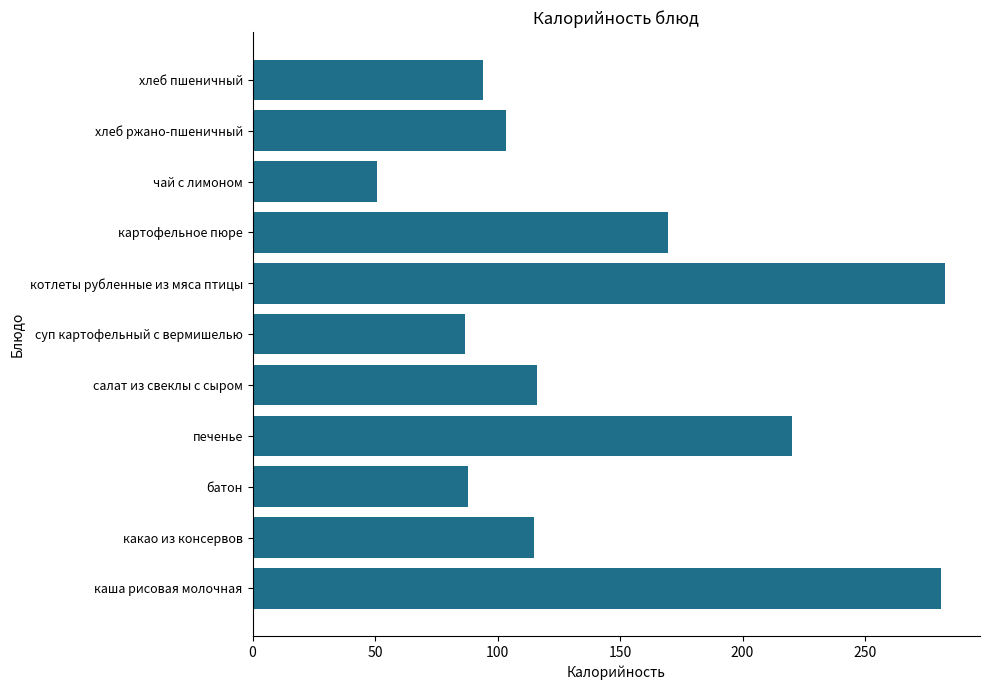

What is the minimum value shown in the chart?

50.8